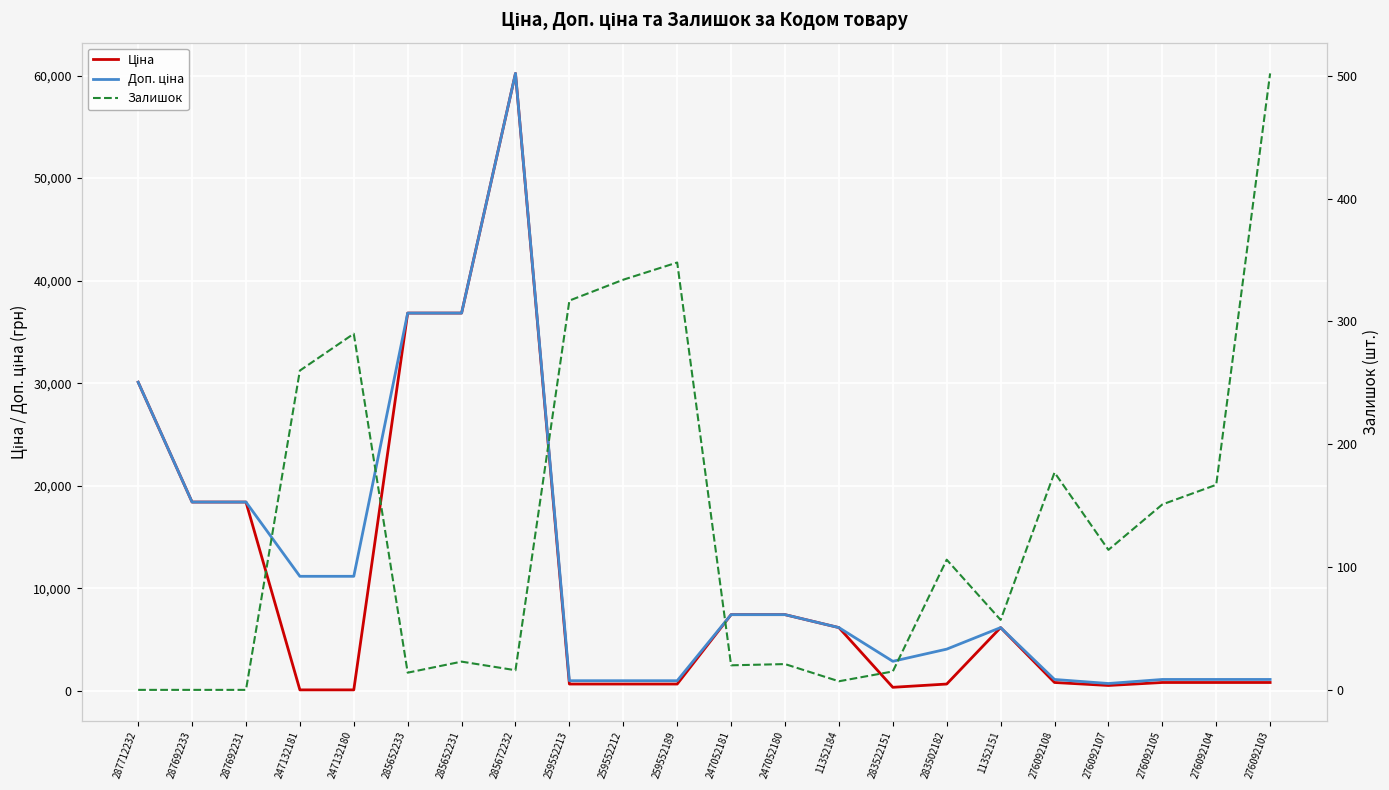

At which category is the sum across all series the highest?

285672232